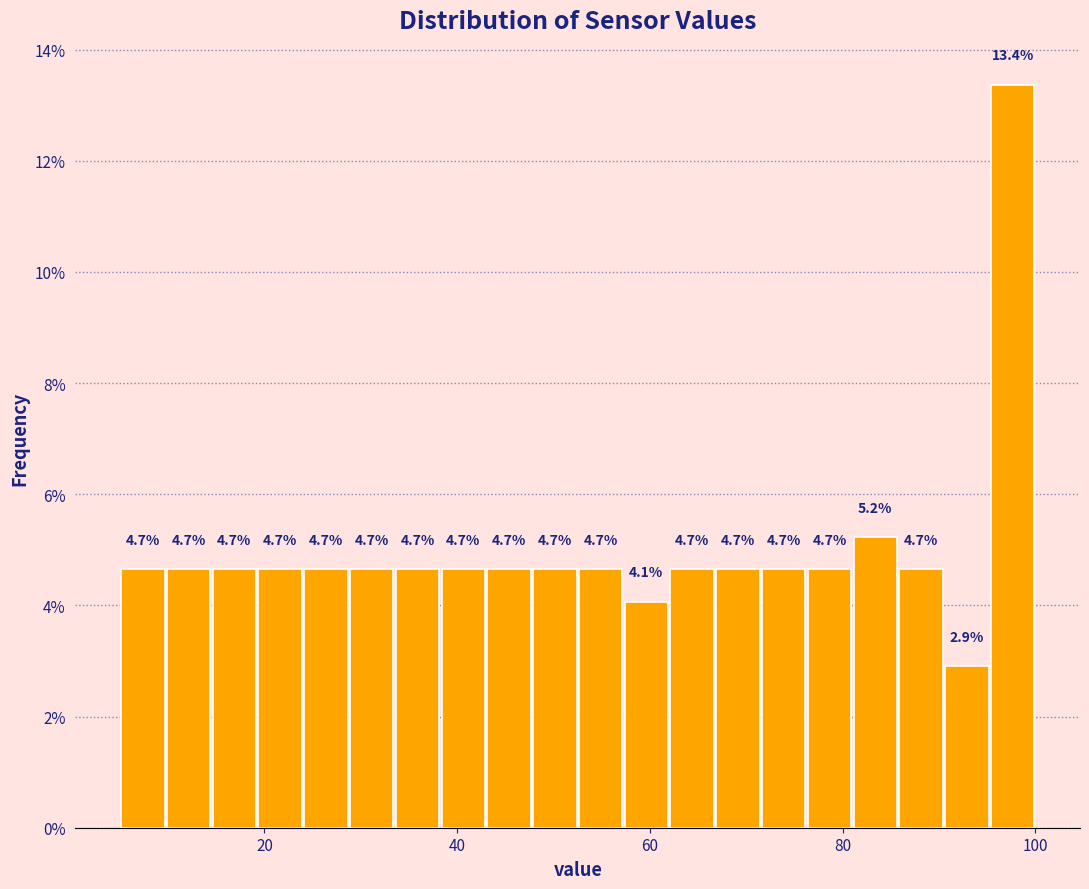

Around what value on the x-axis is the tallest bar? Give the approximate position of its centre, as read against the axis.

98